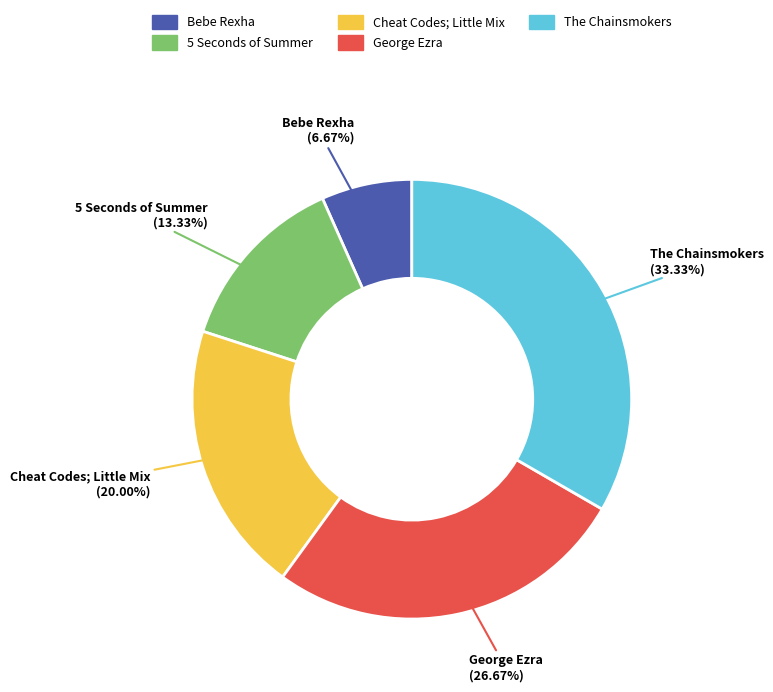

What is the smallest slice in the pie chart?

Bebe Rexha